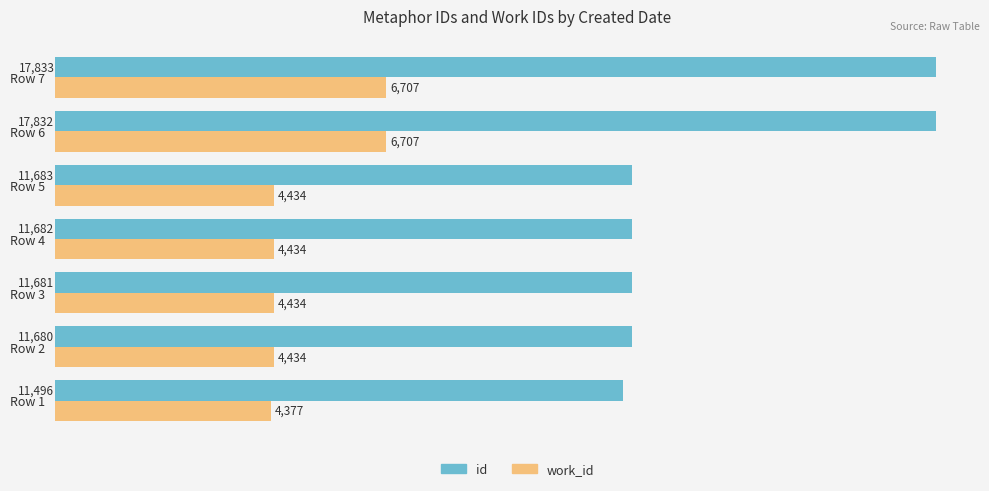

List the series in order of their peak value, lowest first.

work_id, id